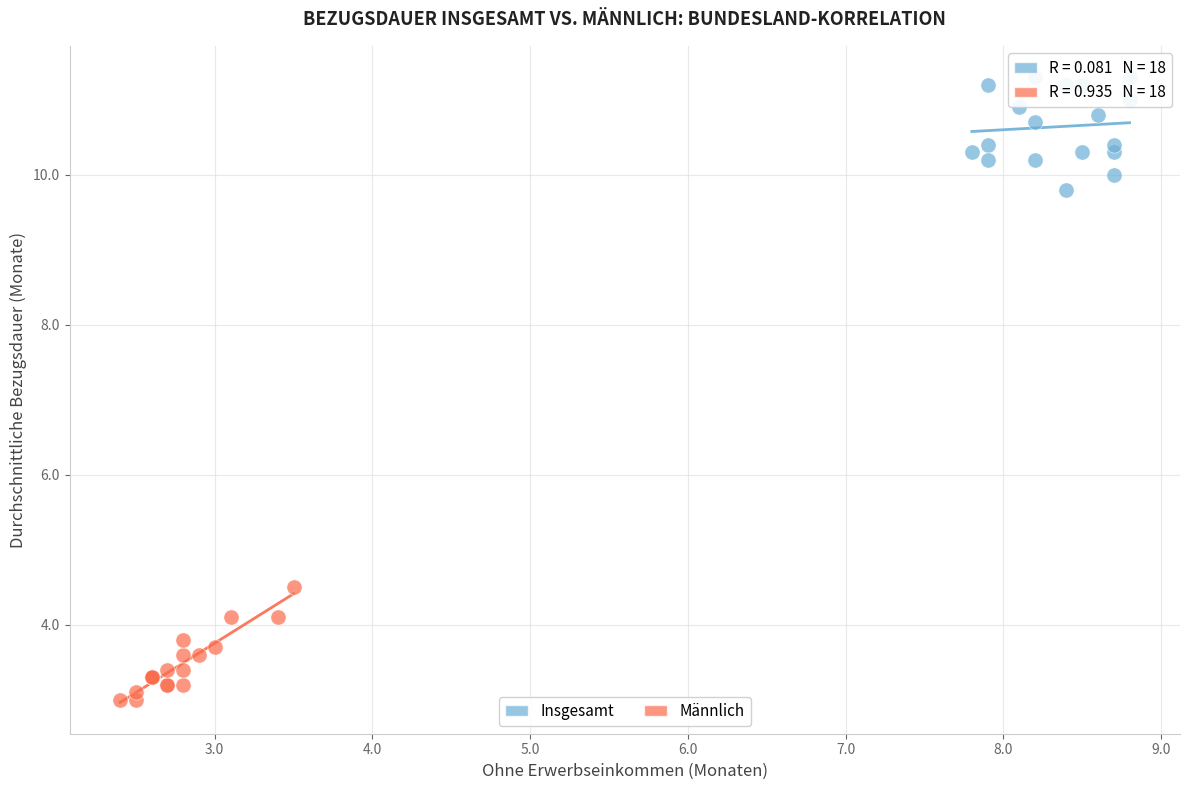

Which series reaches the minimum Y coordinate?

Männlich